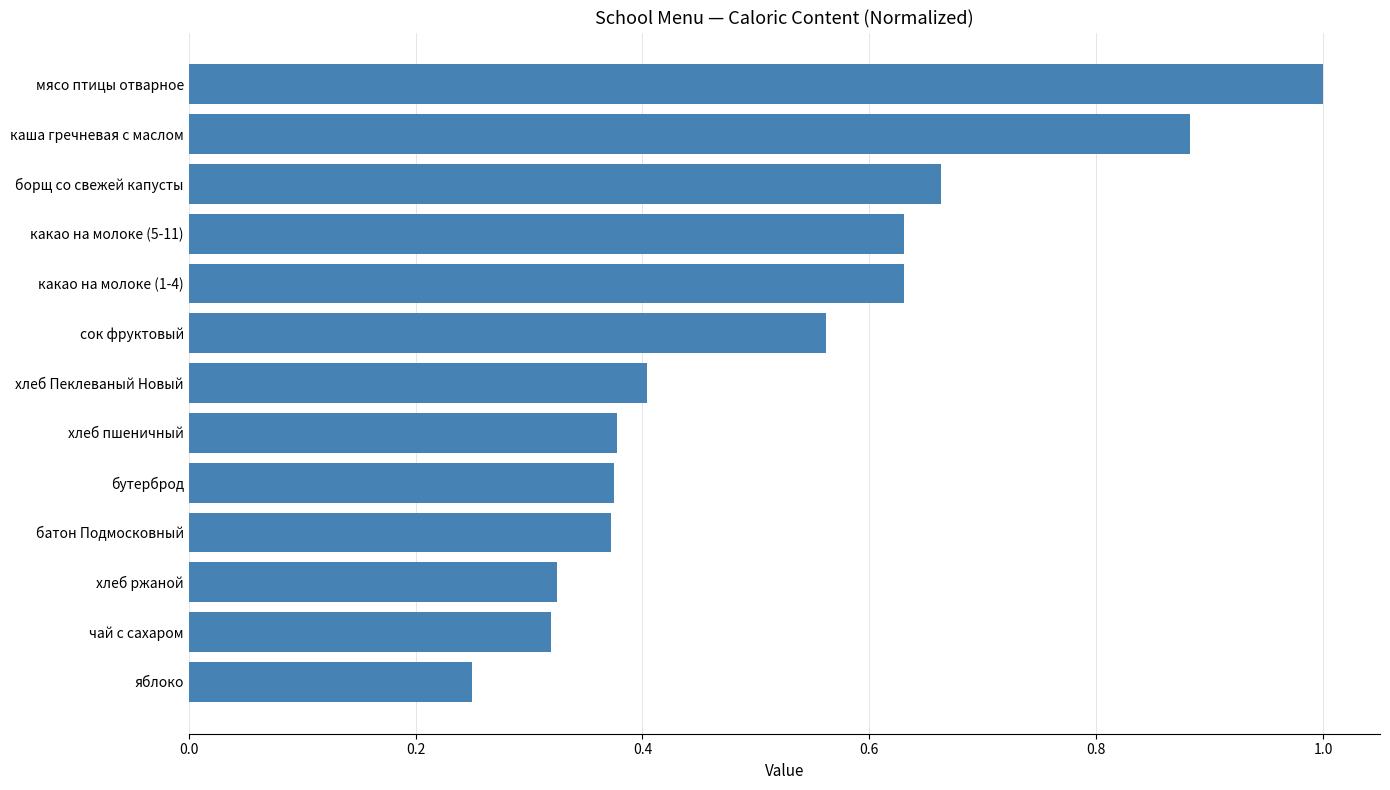

The value at мясо птицы отварное is 1.0. True or false?

True